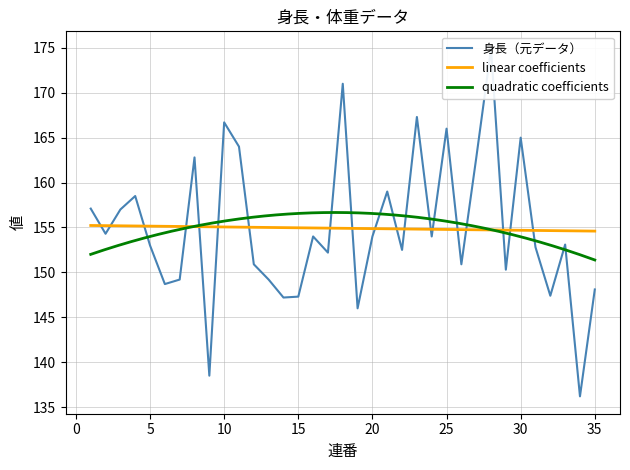

Reading right to left, transcribe all the data shown in this chart.

148.1	136.2	153.1	147.4	152.8	165.0	150.3	174.9	162.7	150.9	166.0	154.0	167.3	152.5	159.0	154.0	146.0	171.0	152.2	154.0	147.3	147.2	149.2	150.9	164.0	166.7	138.5	162.8	149.2	148.7	153.0	158.5	157.0	154.3	157.1